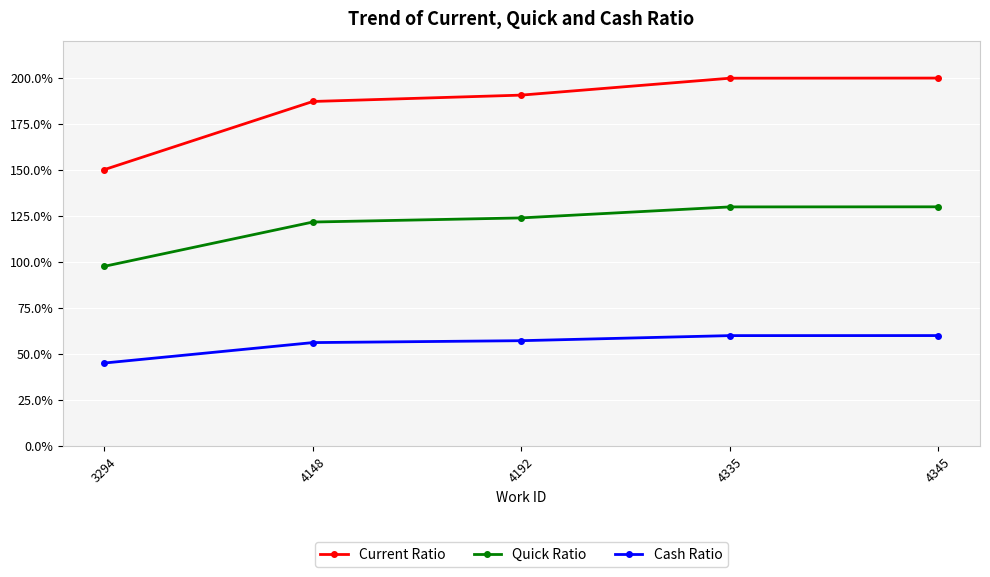

Which label corresponds to the smallest value in the chart?

3294